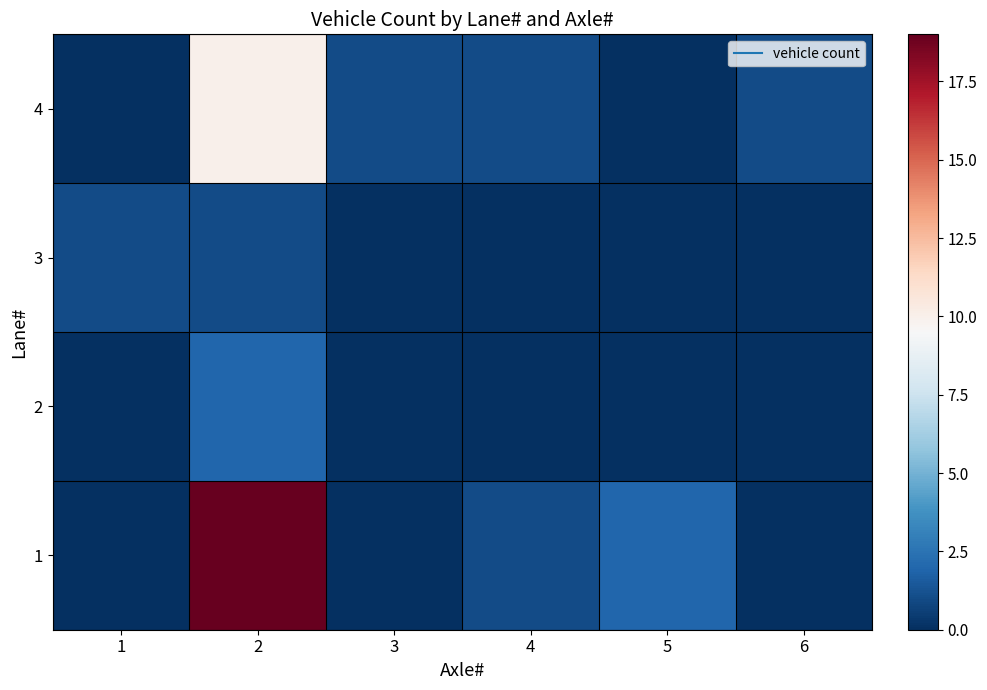

Reading left to right, extract all data points from this chart.

1: 1=0	2=19	3=0	4=1	5=2	6=0
2: 1=0	2=2	3=0	4=0	5=0	6=0
3: 1=1	2=1	3=0	4=0	5=0	6=0
4: 1=0	2=10	3=1	4=1	5=0	6=1